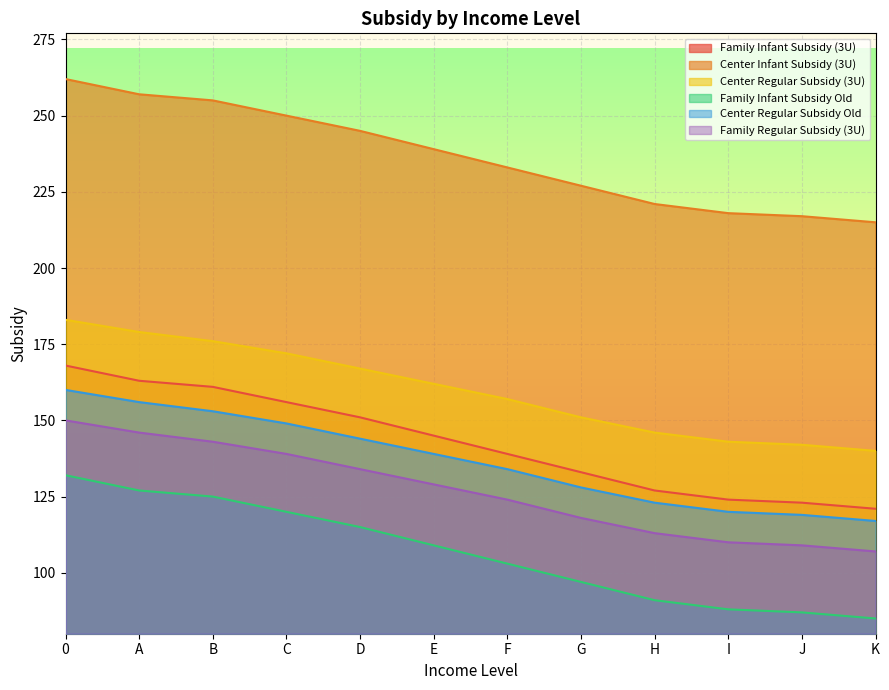

What is the minimum value for Center Regular Subsidy Old?

117